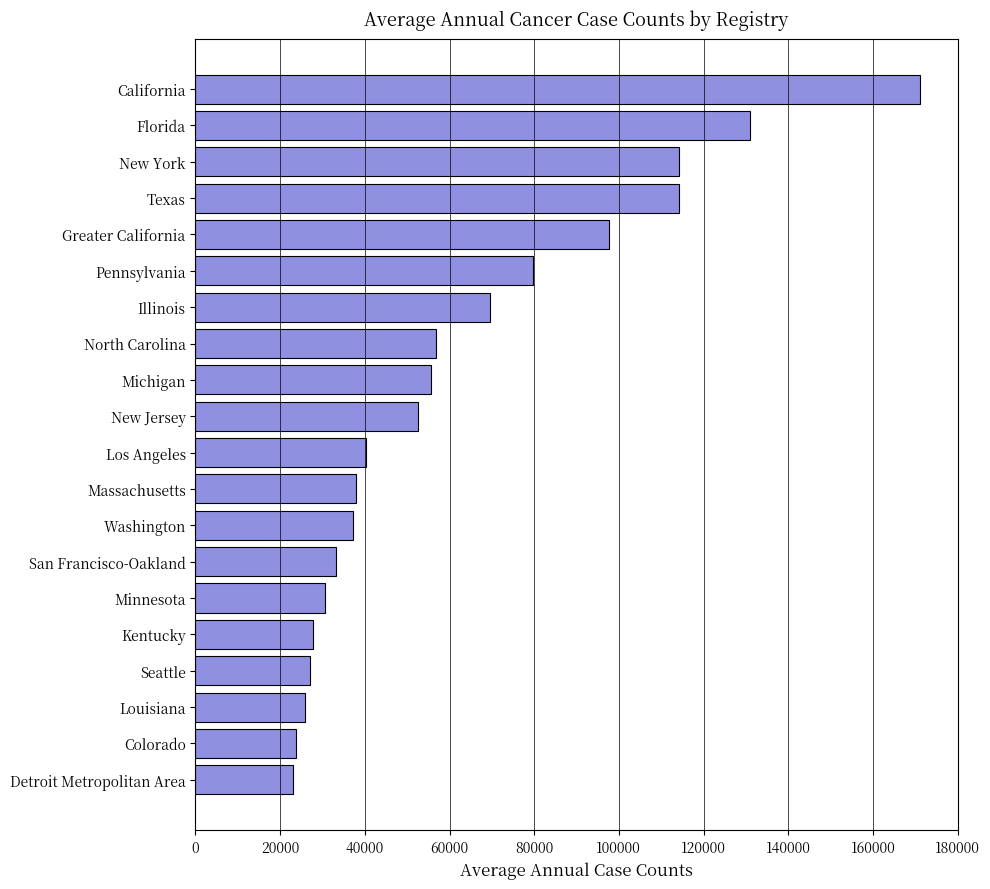

Between Colorado and Greater California, which is larger?

Greater California